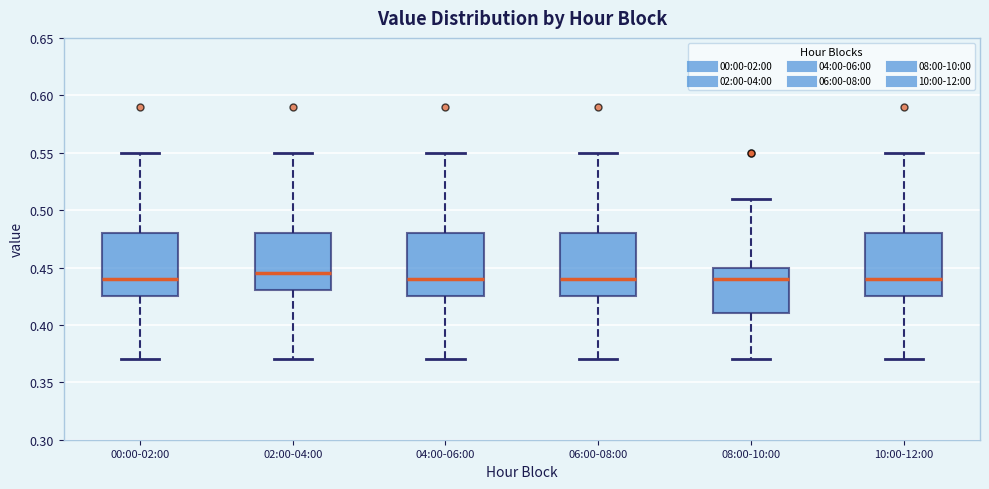

Reading left to right, read every box against the y-axis: the position of its median line, the range the box covers, and the ends of its whiskers. The values are not printed on the chart, so give them approximately, as read against the axis.

00:00-02:00: median 0.440, box 0.425 to 0.480, whiskers 0.370 to 0.550
02:00-04:00: median 0.445, box 0.430 to 0.480, whiskers 0.370 to 0.550
04:00-06:00: median 0.440, box 0.425 to 0.480, whiskers 0.370 to 0.550
06:00-08:00: median 0.440, box 0.425 to 0.480, whiskers 0.370 to 0.550
08:00-10:00: median 0.440, box 0.410 to 0.450, whiskers 0.370 to 0.510
10:00-12:00: median 0.440, box 0.425 to 0.480, whiskers 0.370 to 0.550